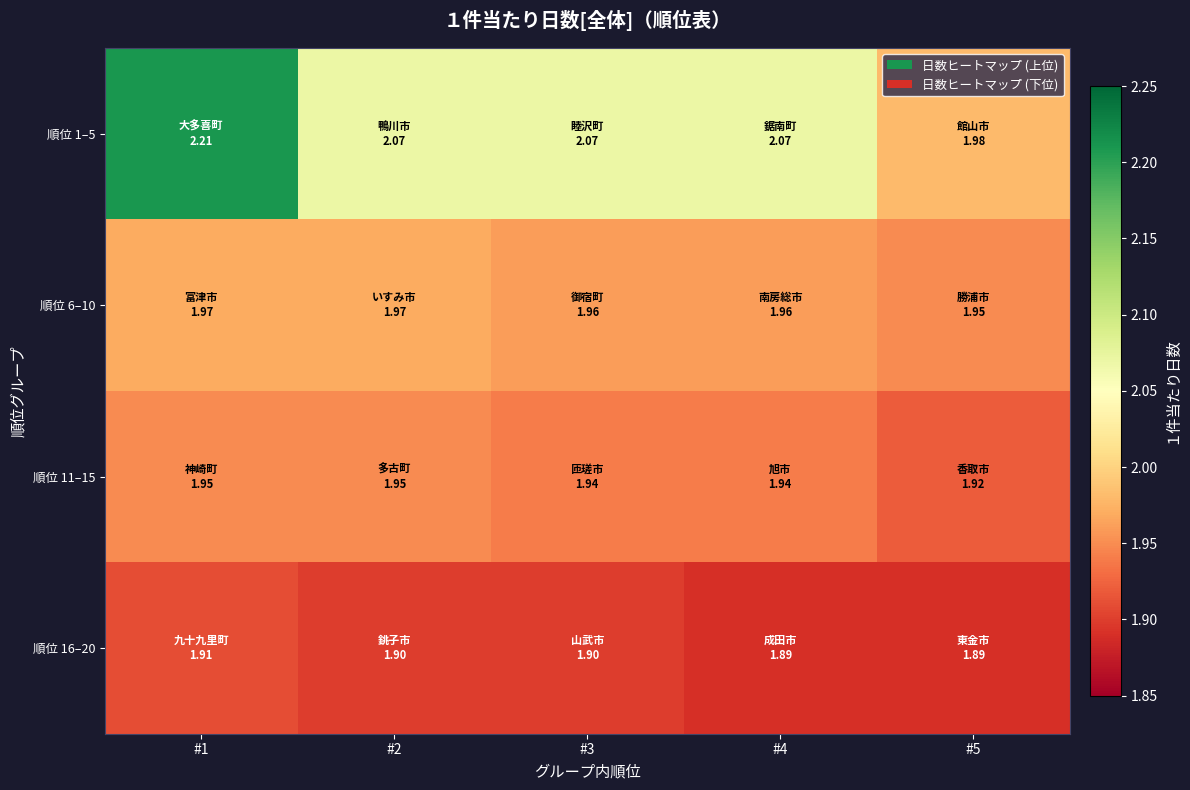

At which category does the chart reach its peak across all series?

#1